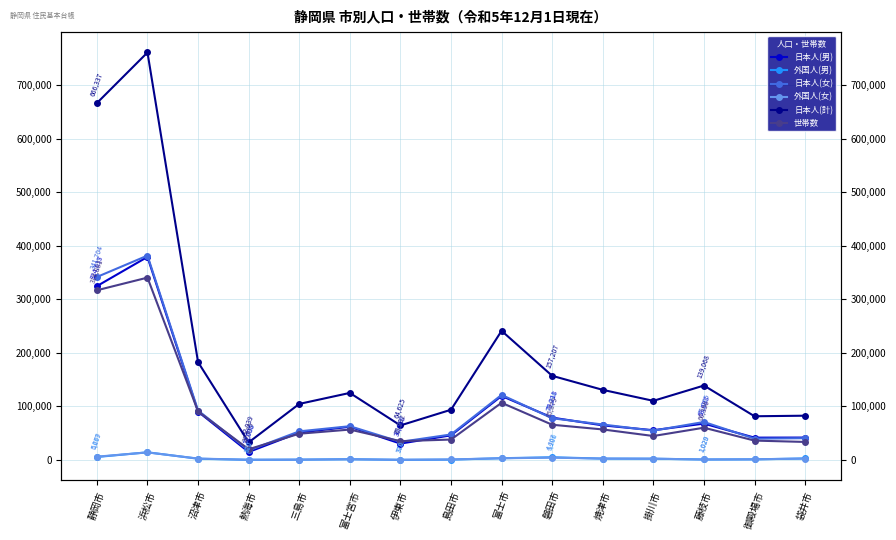

What is the average value of the 外国人(女) series?

3040